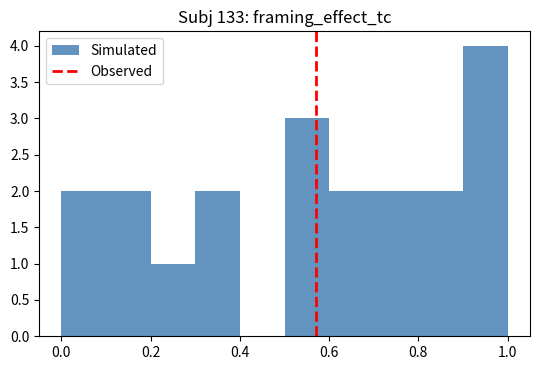

Which range on the x-axis has the tallest bar?

0.9 to 1.0